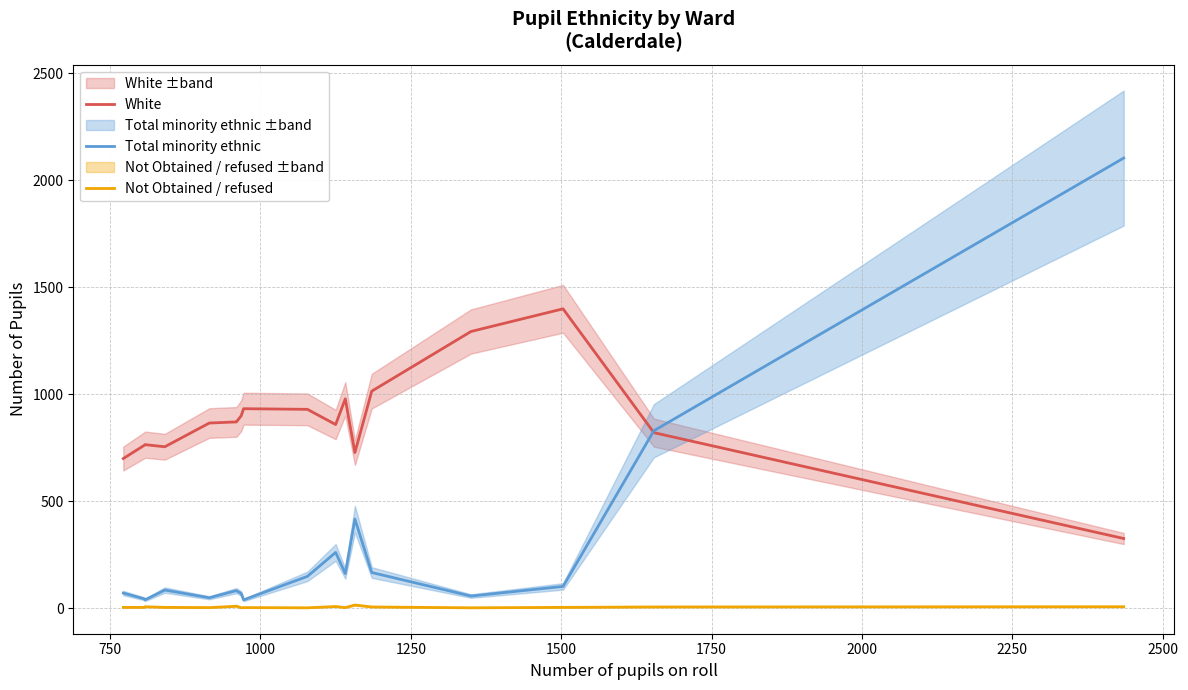

True or false: Not Obtained / refused and White cross at least once.

False